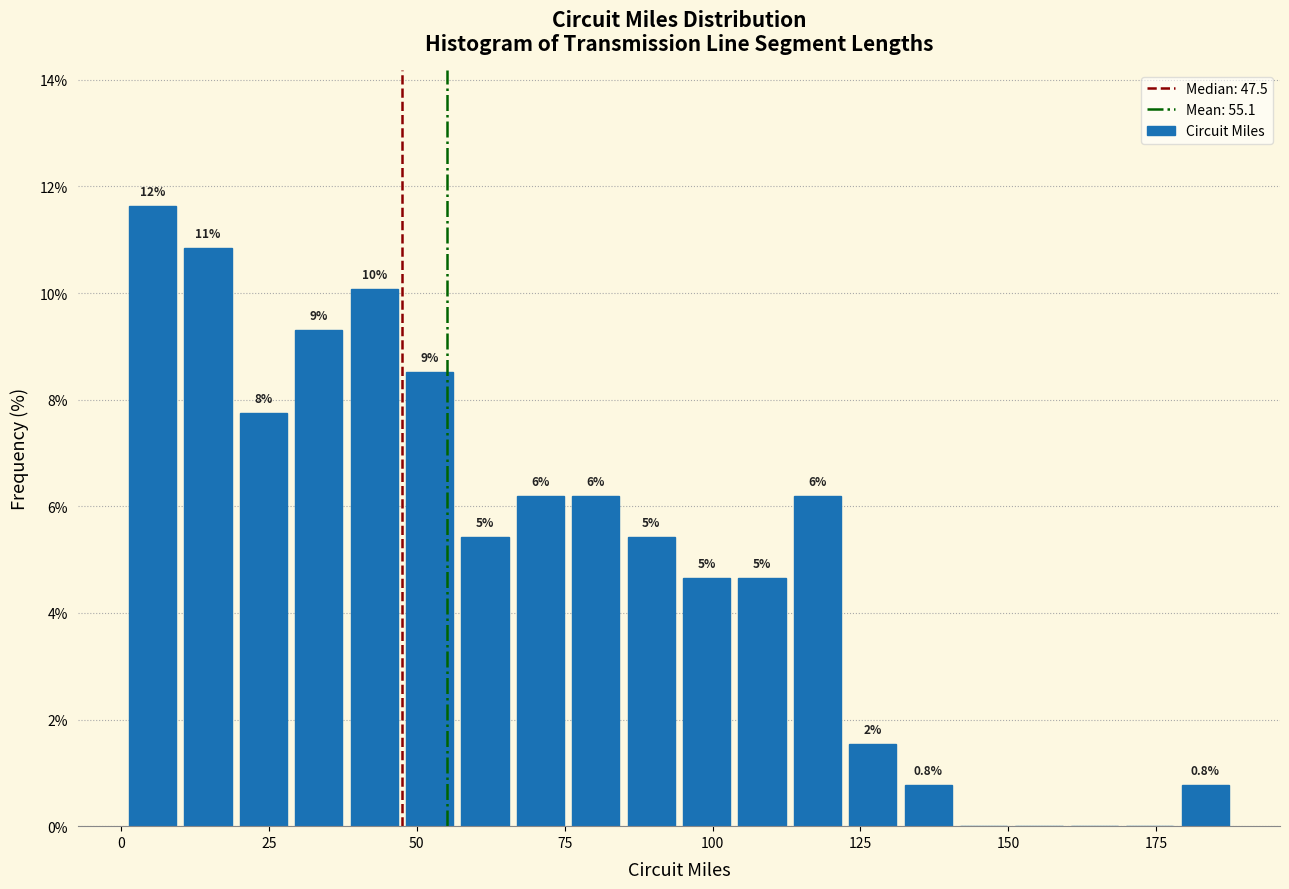

Around what value on the x-axis is the tallest bar? Give the approximate position of its centre, as read against the axis.

5